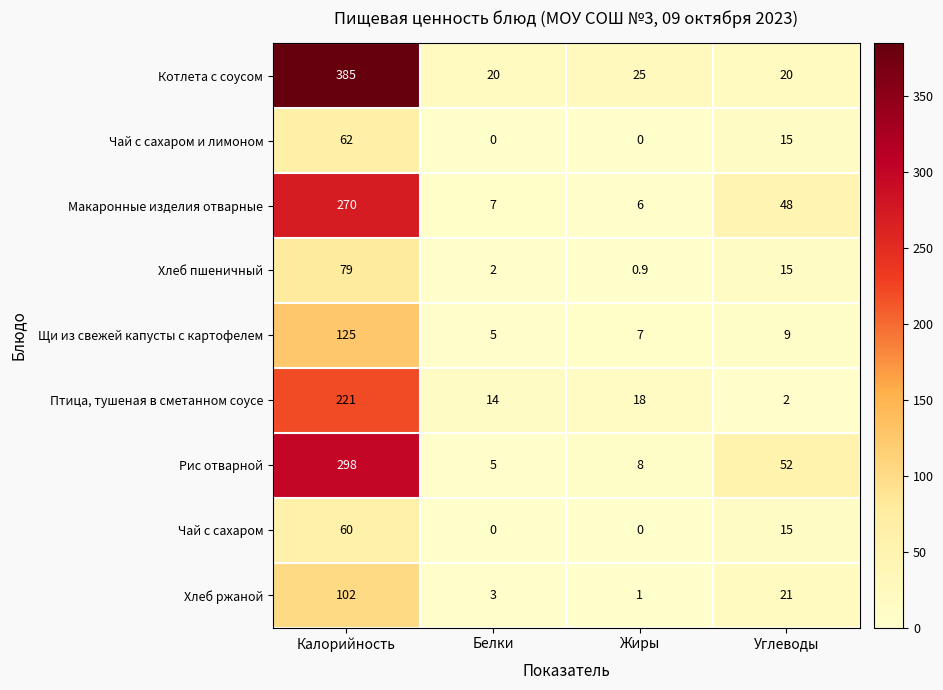

At which category does the chart reach its peak across all series?

Калорийность